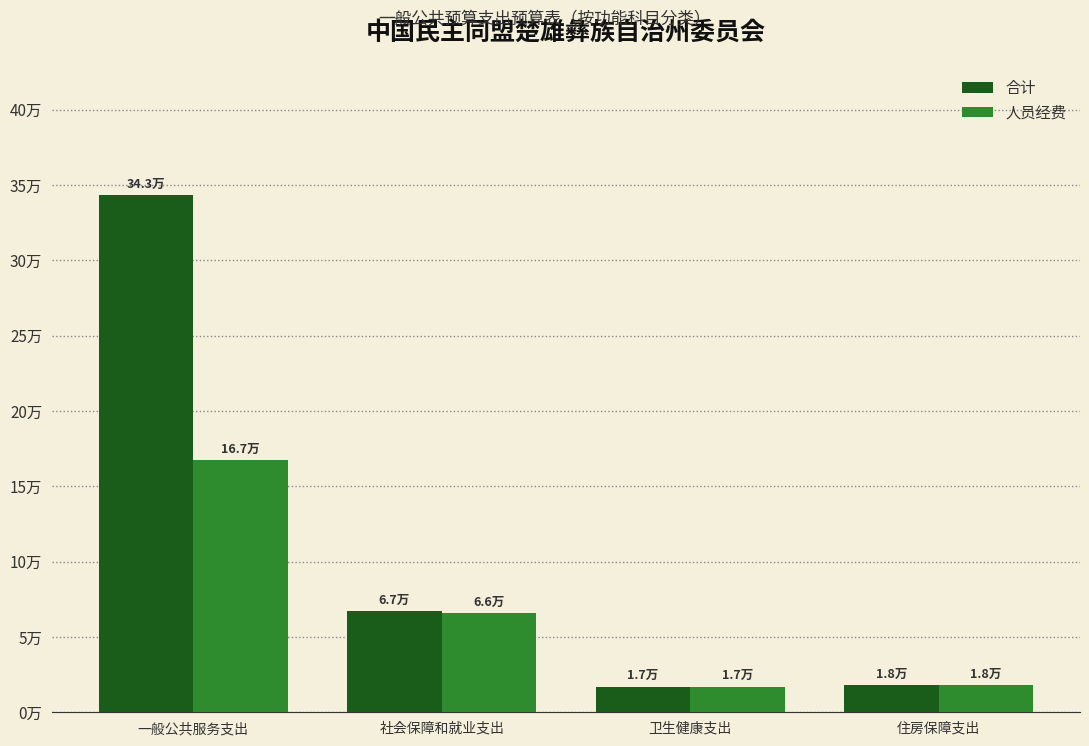

True or false: 人员经费 has a value of 17008.6 at 卫生健康支出.

True